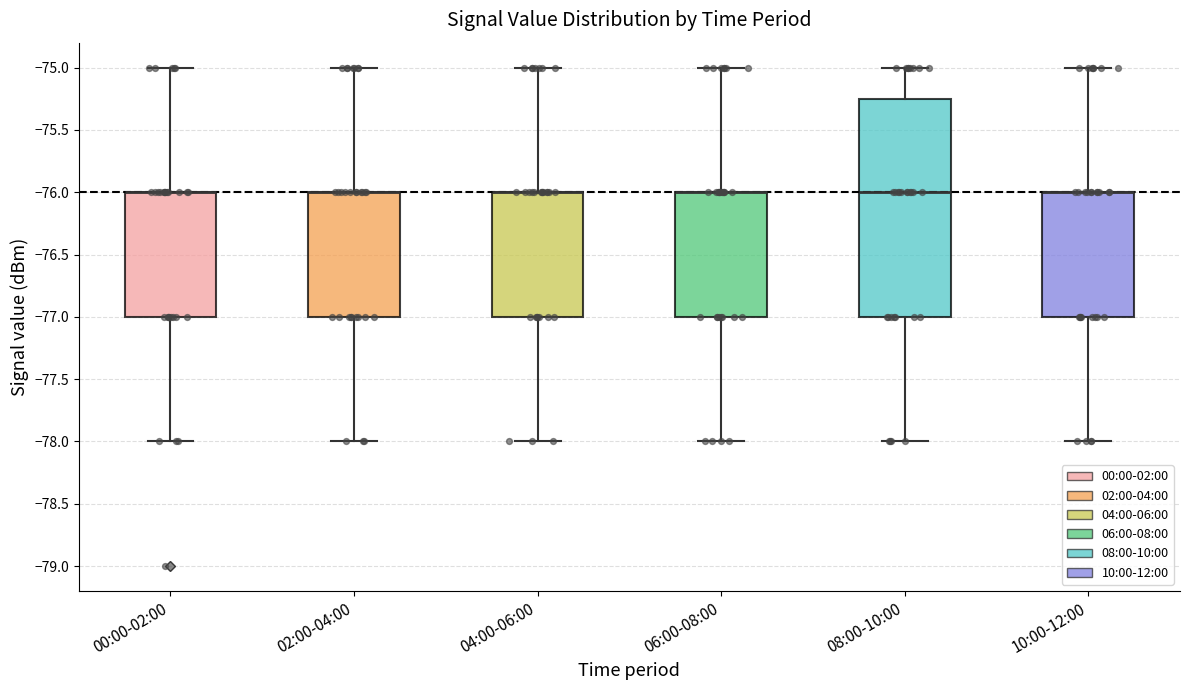

Which box is the tallest, from its lower edge to its upper edge?

08:00-10:00